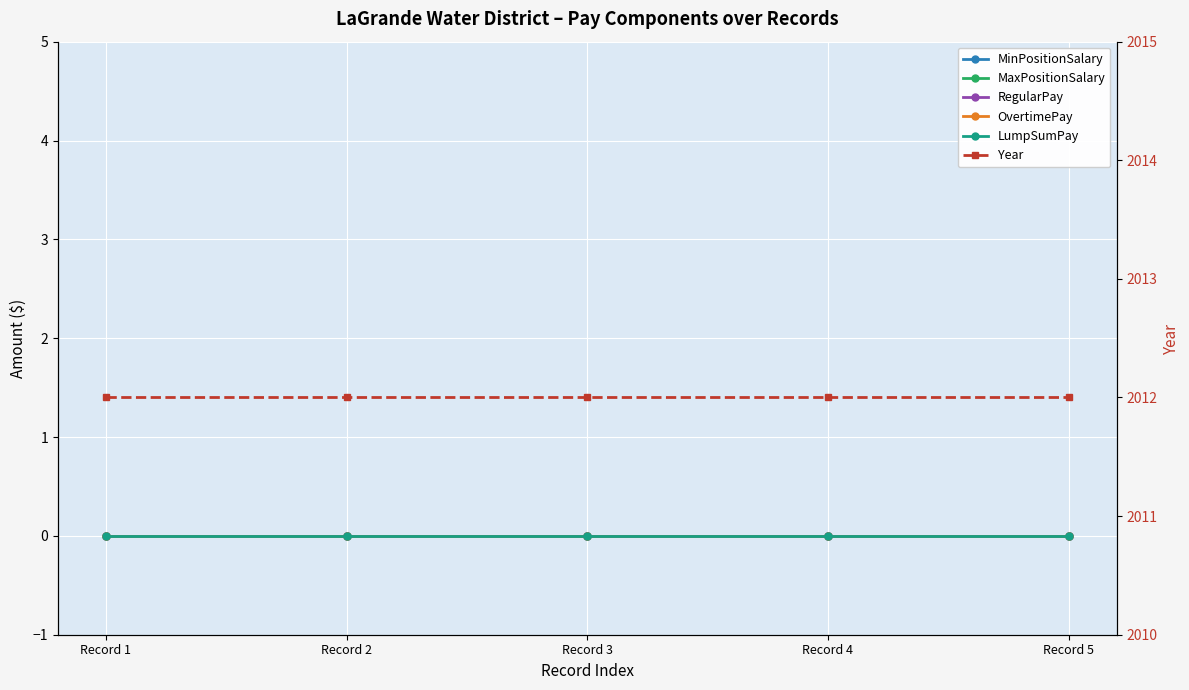

The Year series shows 620 at Record 1. True or false?

False